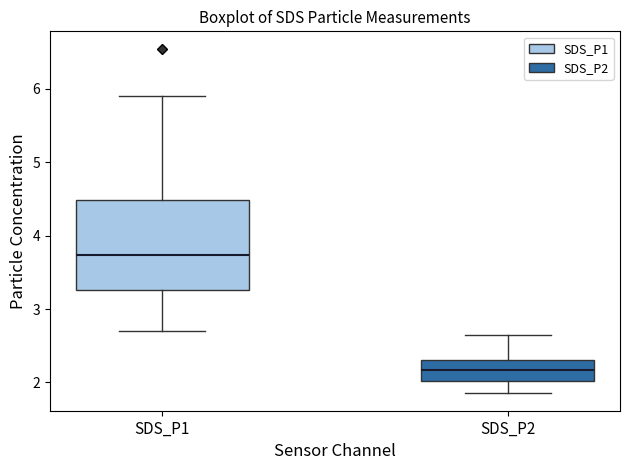

Where is the lower edge of the box for SDS_P2 on the y-axis? The values are not printed on the chart, so give them approximately, as read against the axis.

2.0